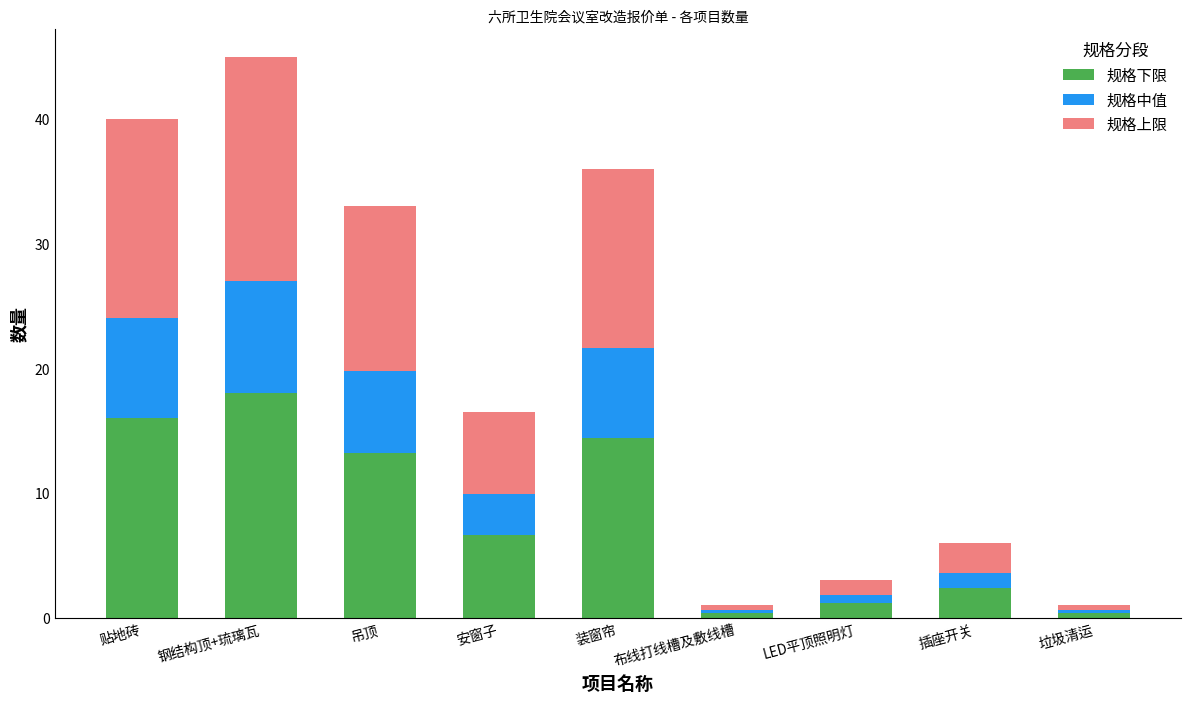

What is the total value across all series at 装窗帘?

36.0